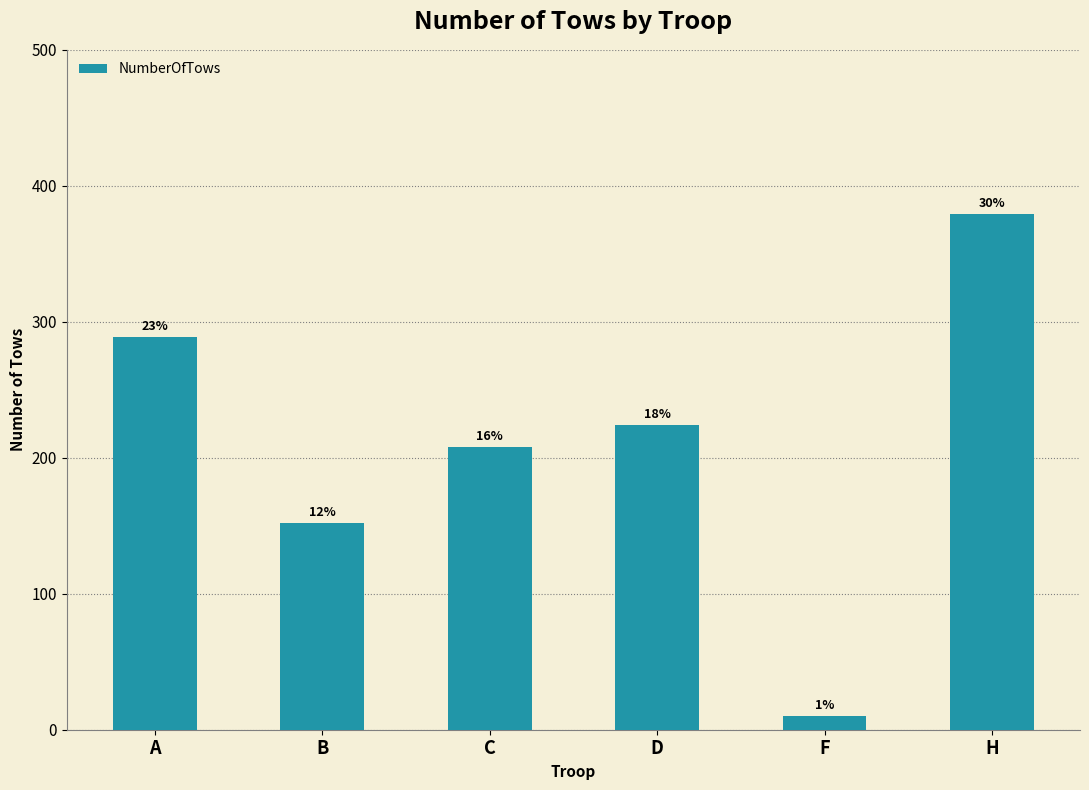

Which has a higher value, A or F?

A